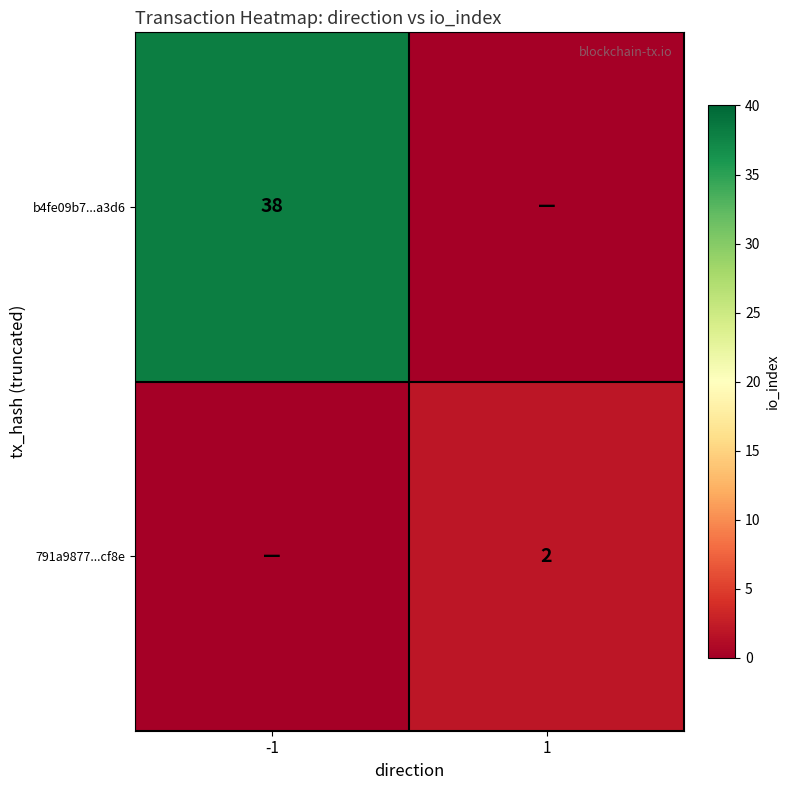

The 791a9877...cf8e series shows 2 at 1. True or false?

True